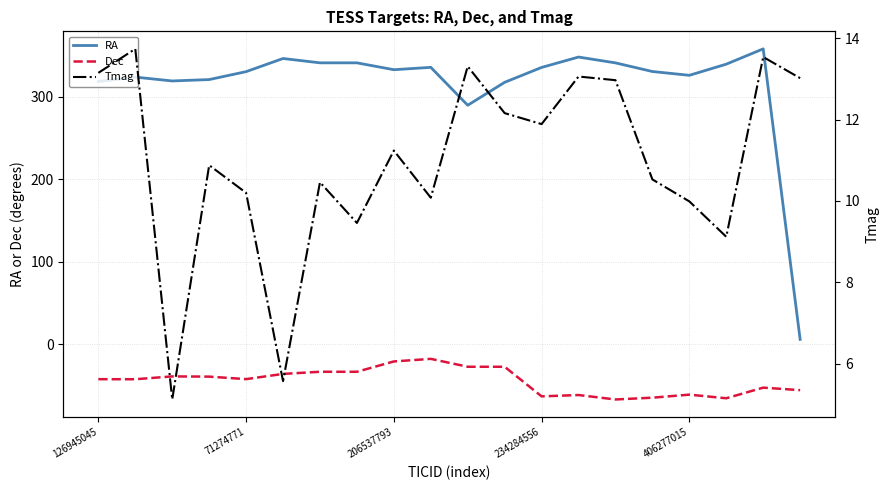

What is the spread (max minus min) of values at 15?

395.4